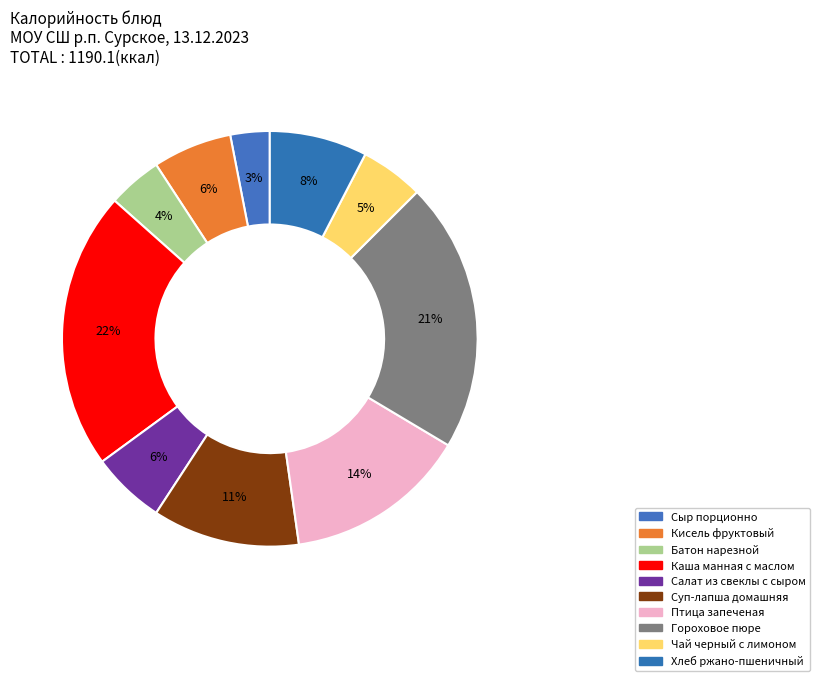

Approximately how many times larger is the value at Чай черный с лимоном compared to Салат из свеклы с сыром?

0.9